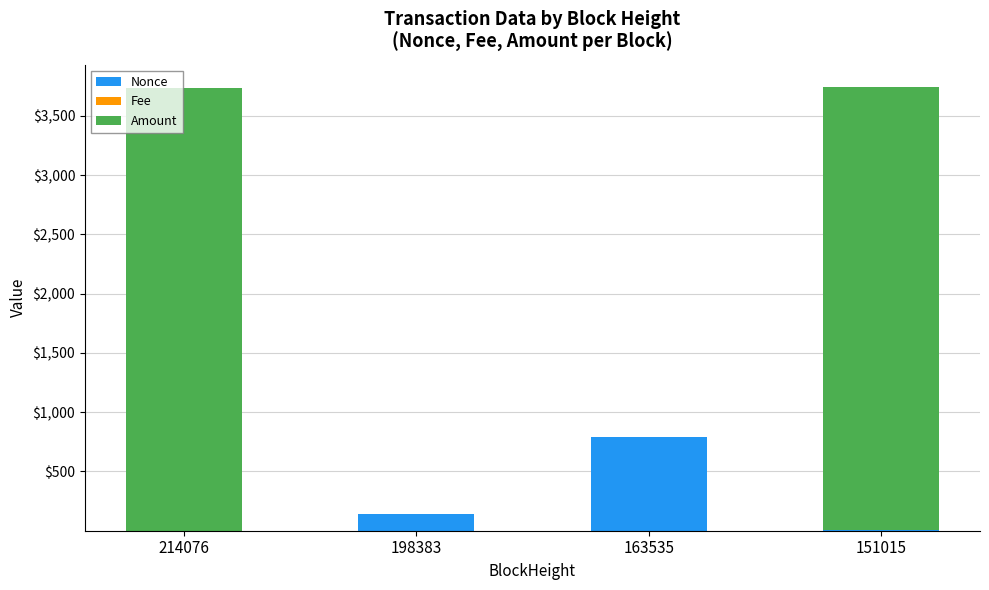

How many data points does each series have?

4